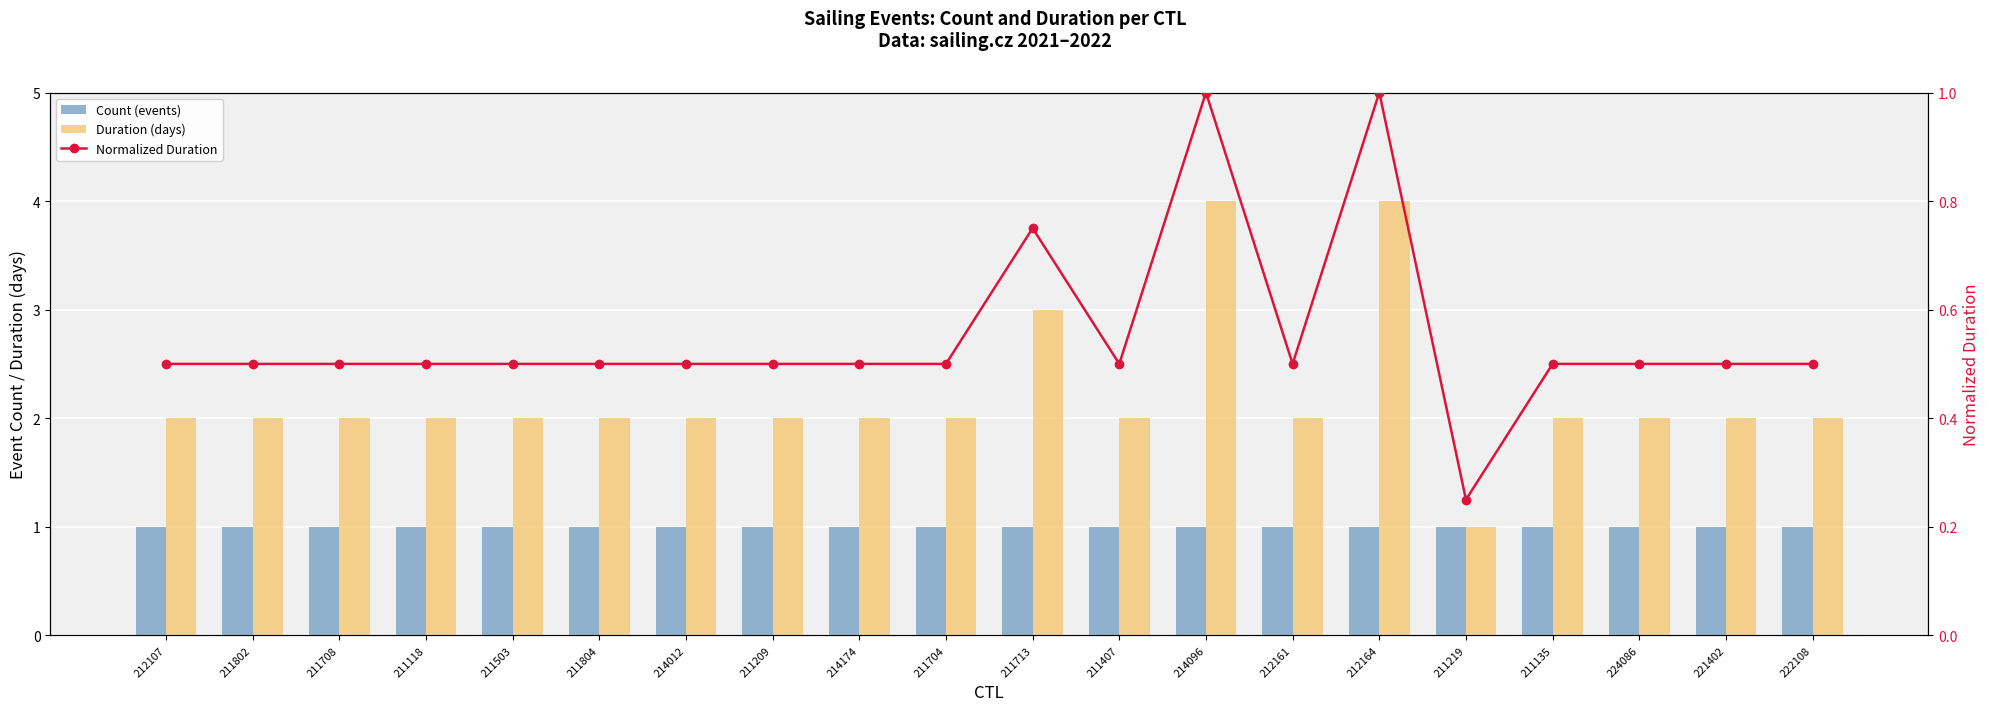

What is the value of the Count (events) bar at the 4th from the left?

1.0